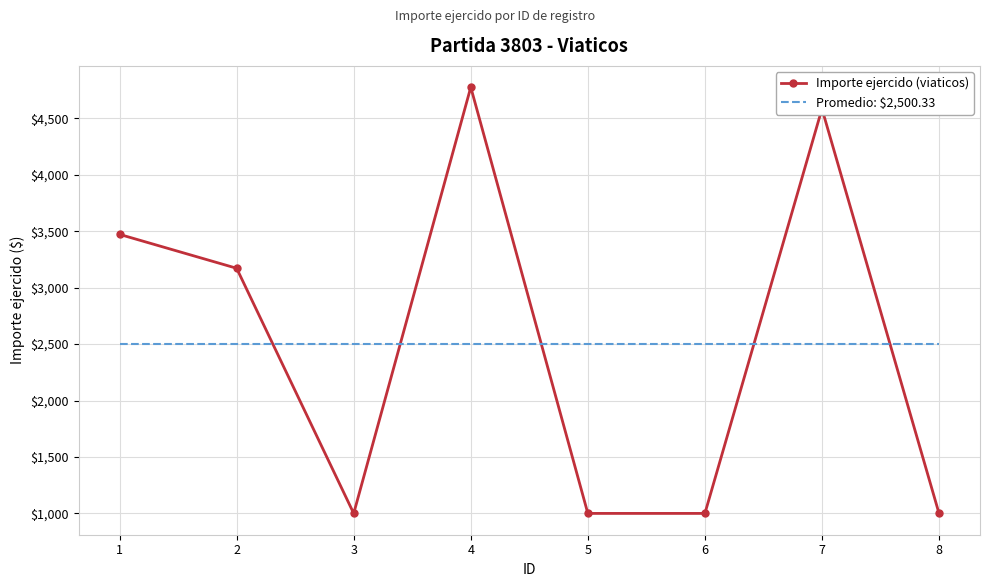

The value of Promedio: $2,500.33 at 6 is 3517.5. True or false?

False